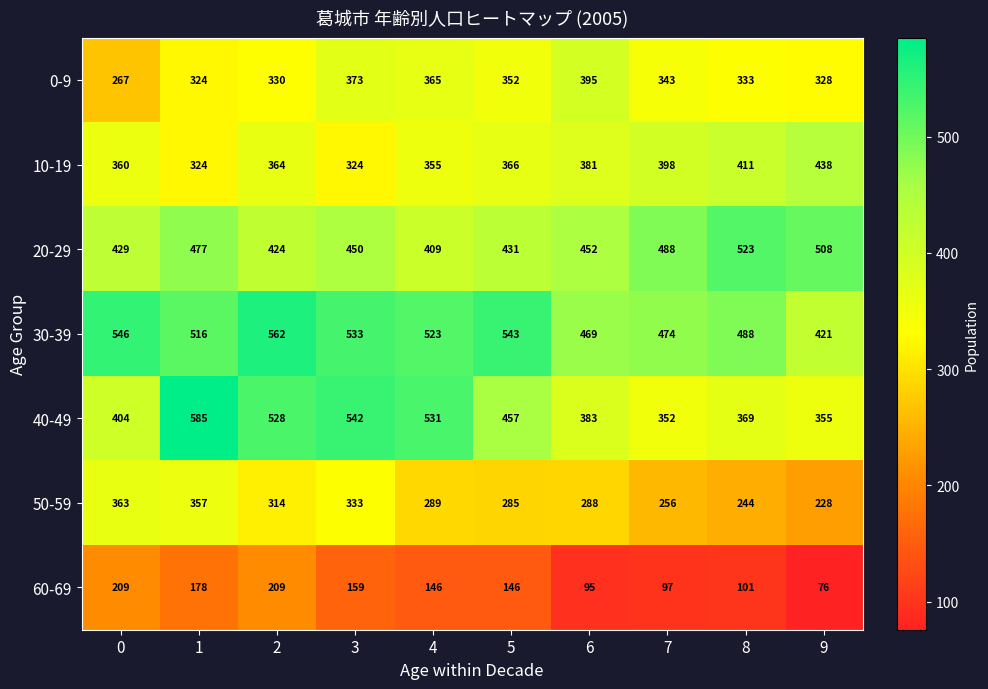

What value does the 50-59 series have at 2, to the nearest 10?

310